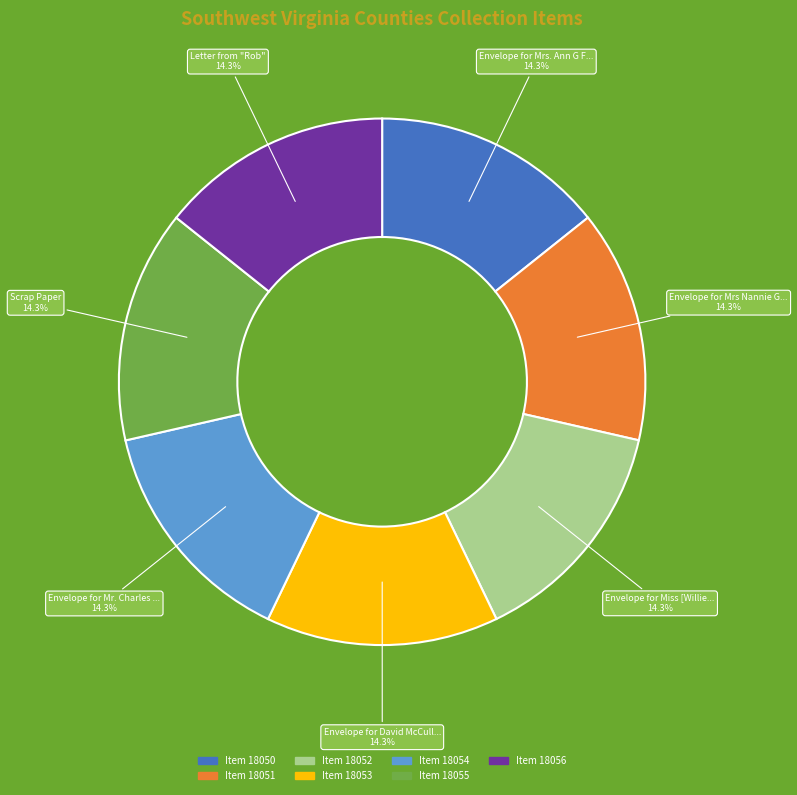

Does any single category account for the majority?

No